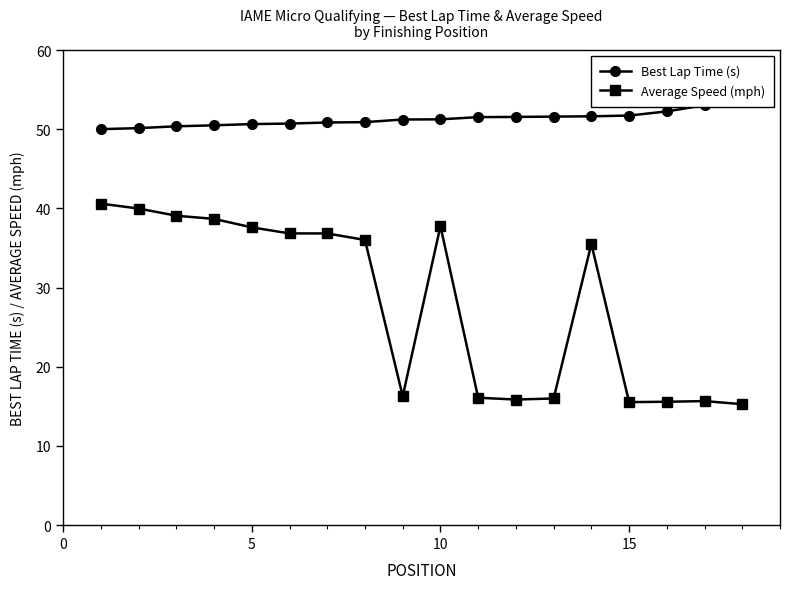

What is the minimum value for Average Speed (mph)?

15.3